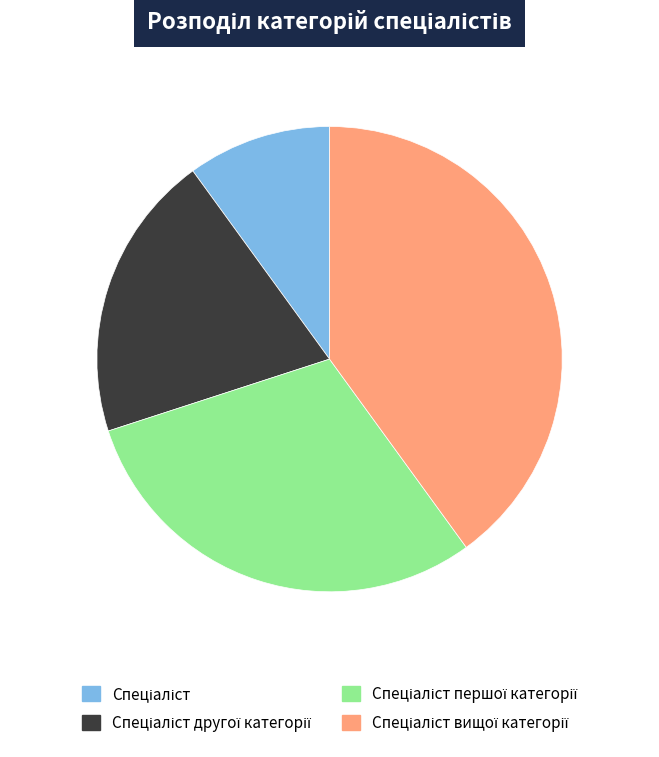

Does any single category account for the majority?

No